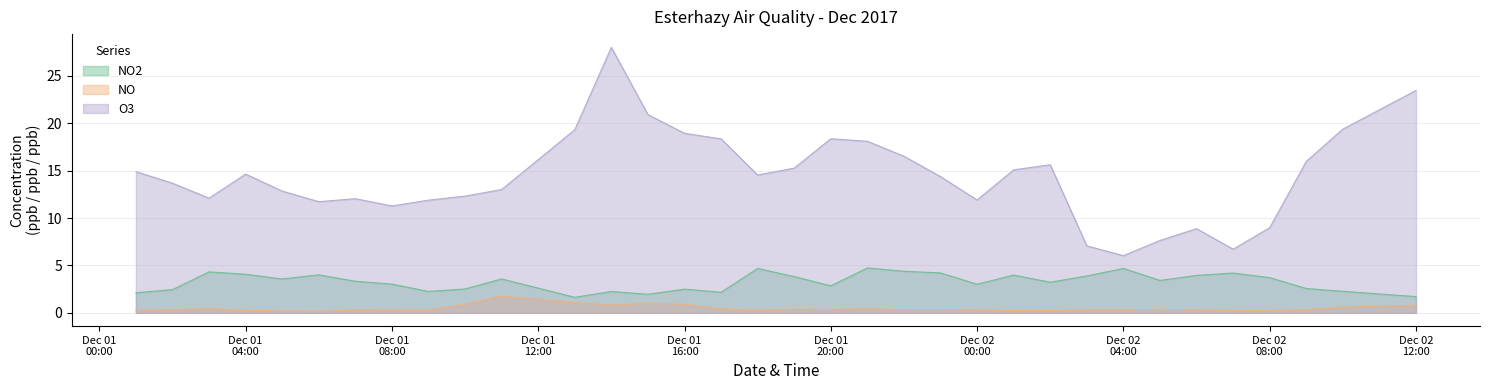

What is the difference between the maximum and minimum values in the NO series?

1.6